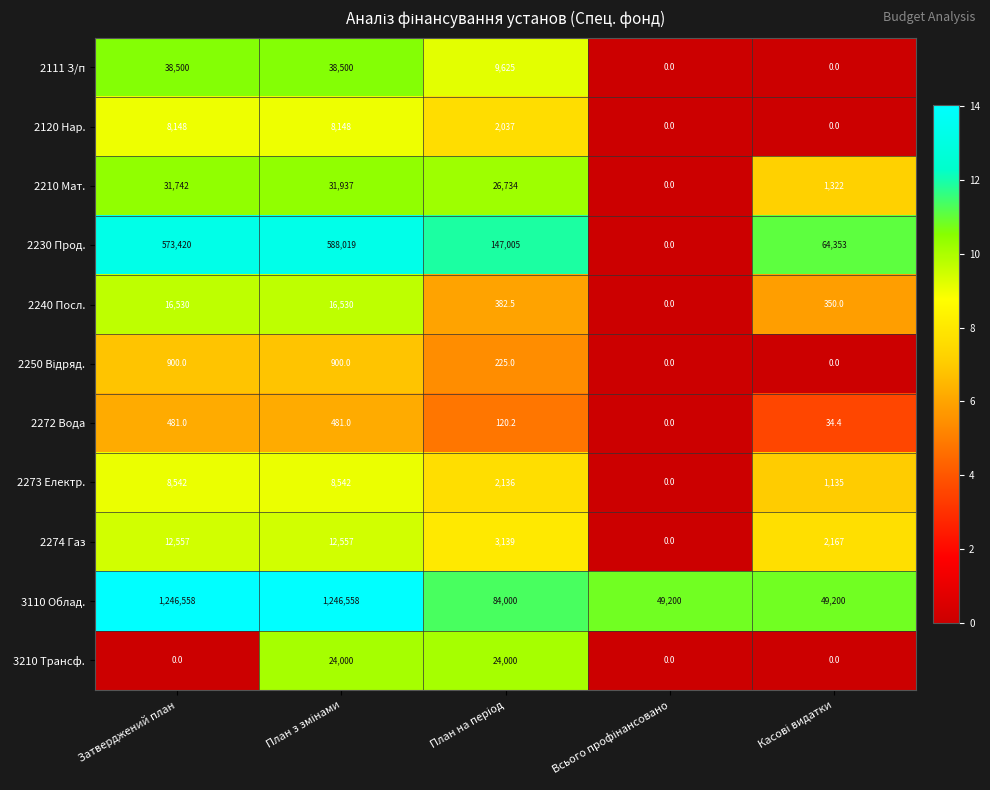

Which series has the largest total across all categories?

3110 Облад.